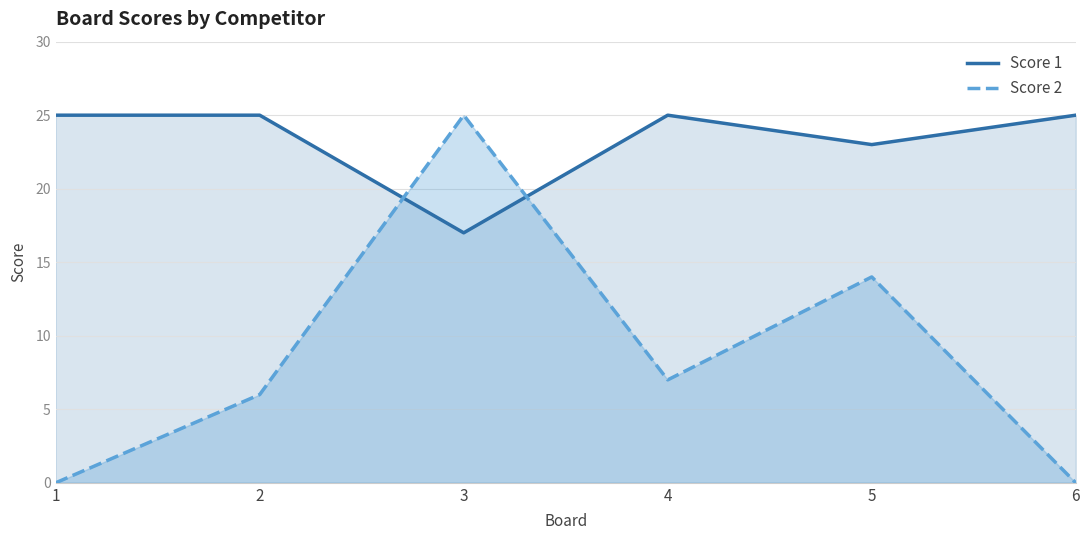

The value of Score 2 at 6 is 0. True or false?

True